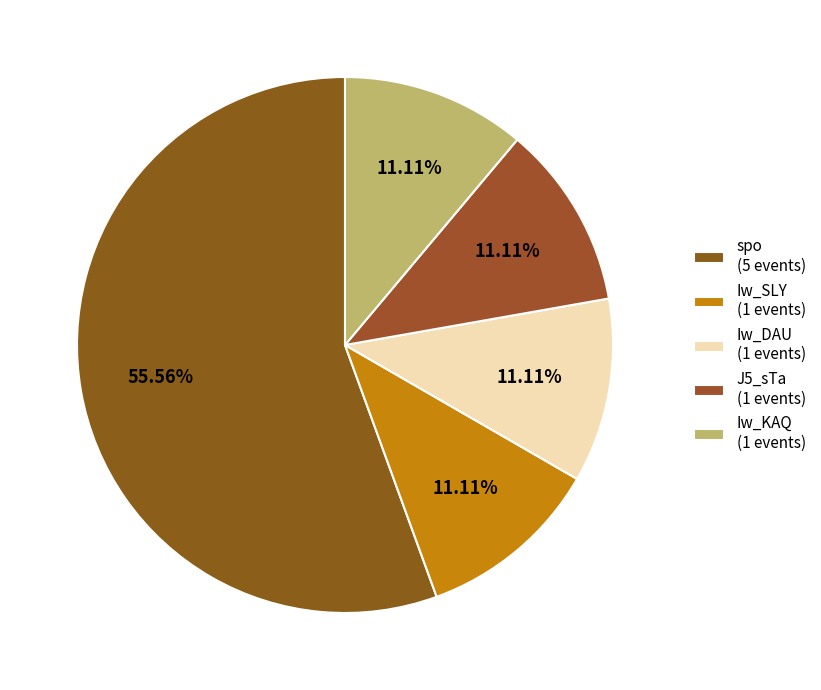

Does spo represent more than half of the total?

Yes